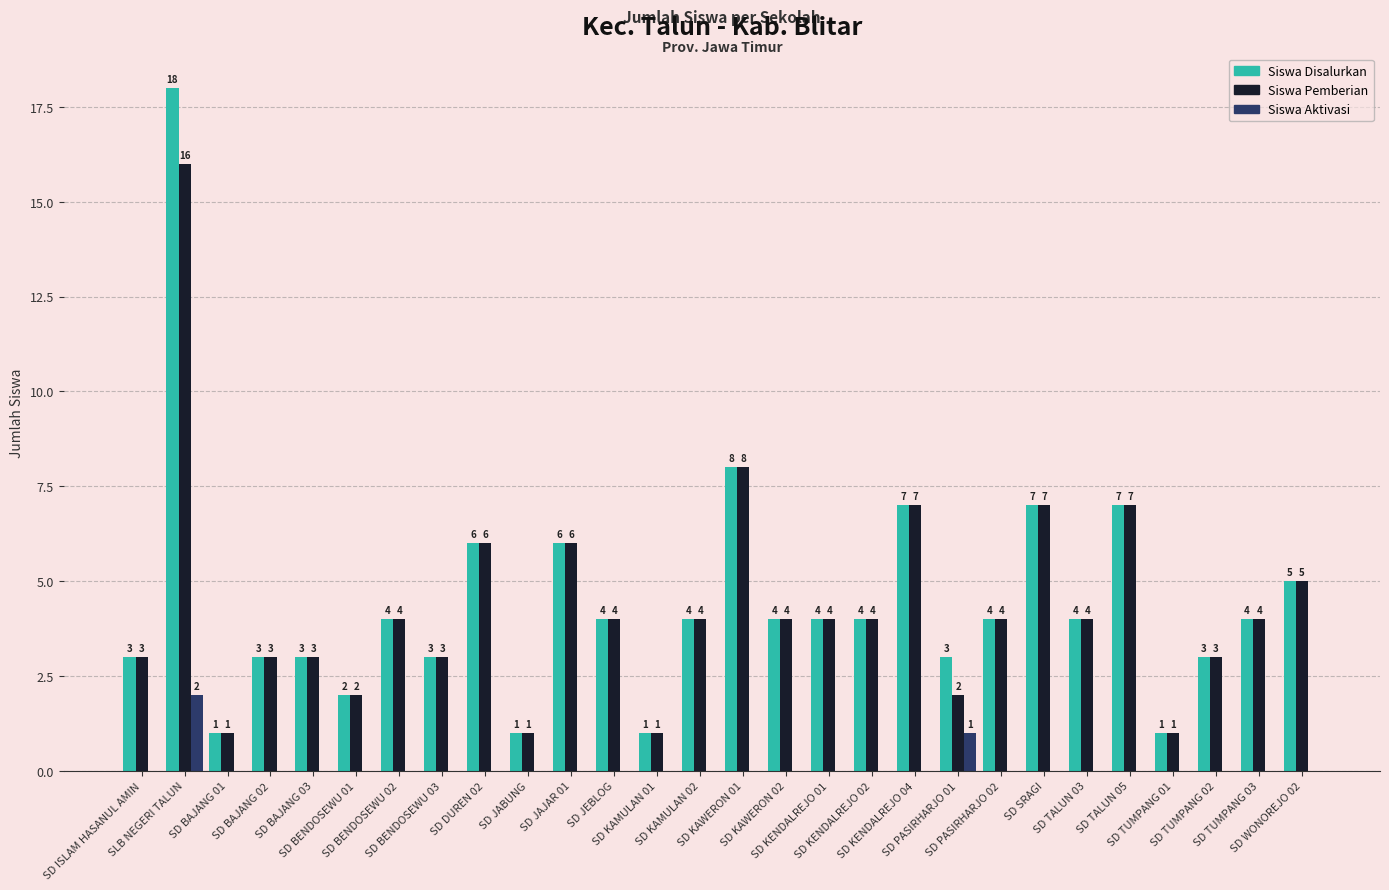

The value of Siswa Disalurkan at SD KAWERON 02 is 4. True or false?

True